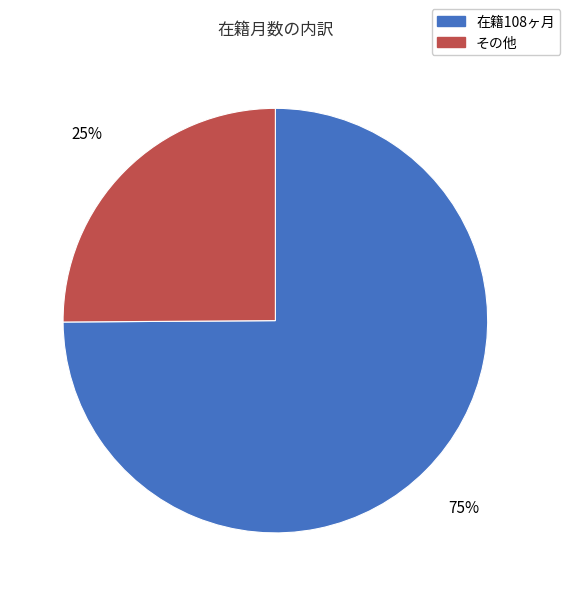

Does any single category account for the majority?

Yes